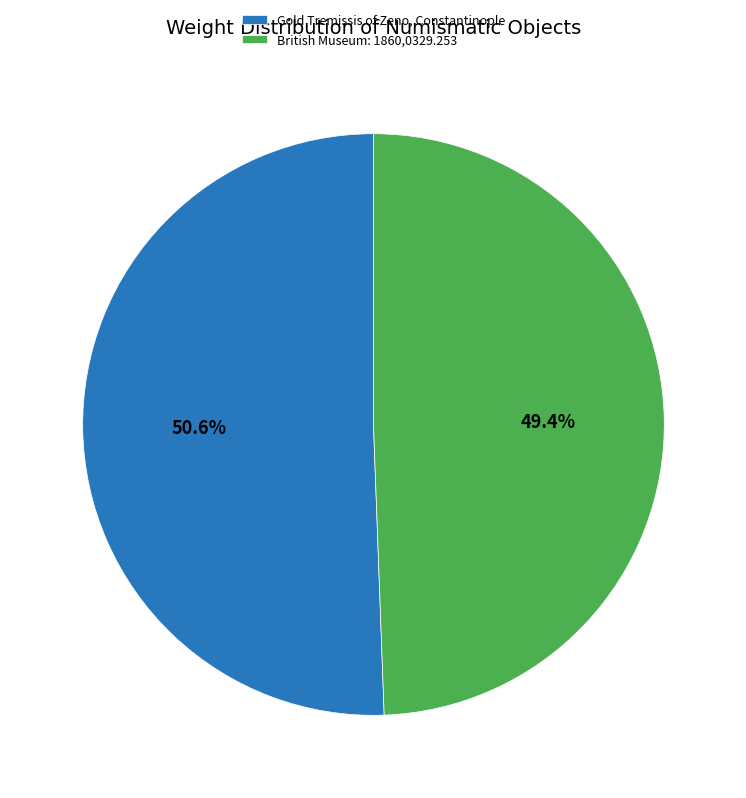

What is the smallest slice in the pie chart?

British Museum: 1860,0329.253